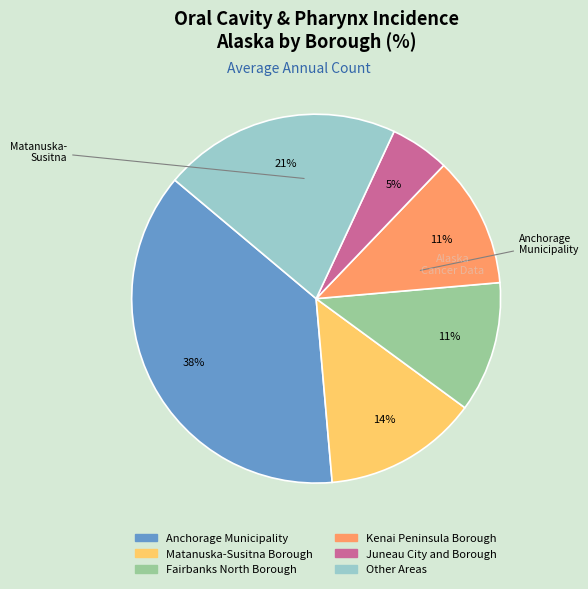

To the nearest percent, what percentage of the pie is Juneau City and Borough?

5%